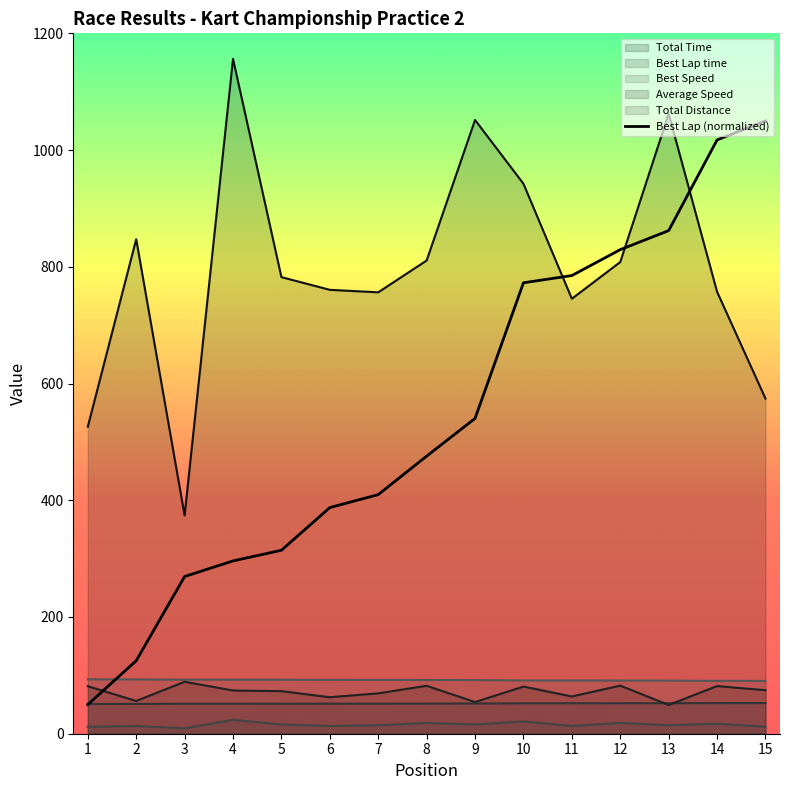

Which label corresponds to the largest value in the chart?

4